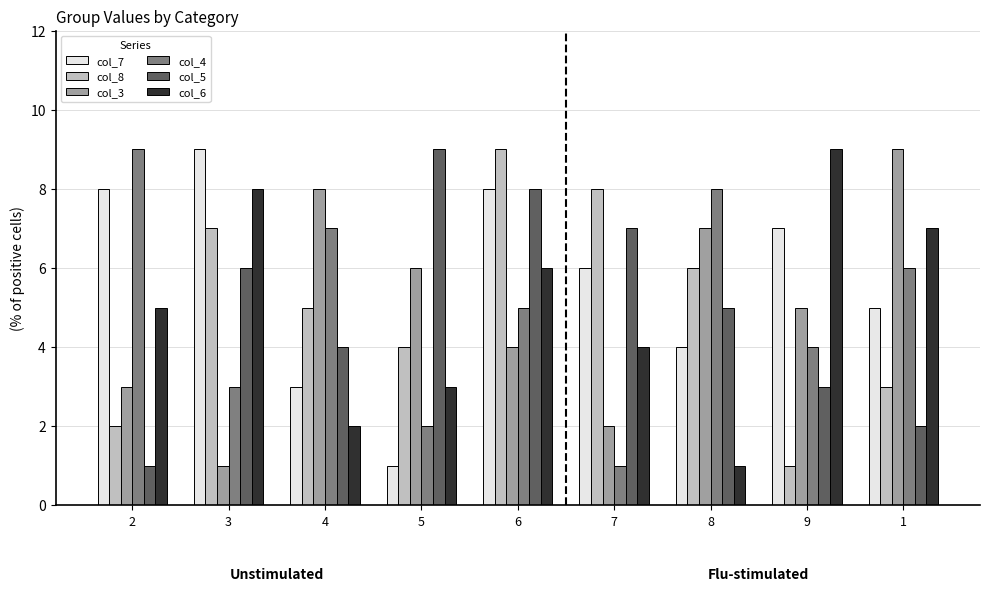

What is the maximum value shown in the chart?

9